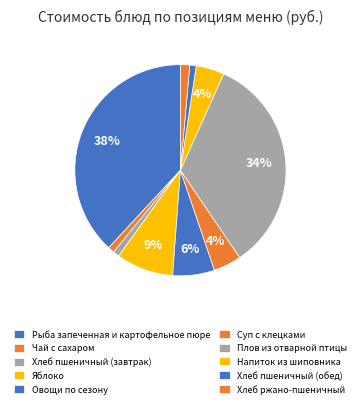

To the nearest percent, what portion does Хлеб пшеничный (обед) represent?

1%